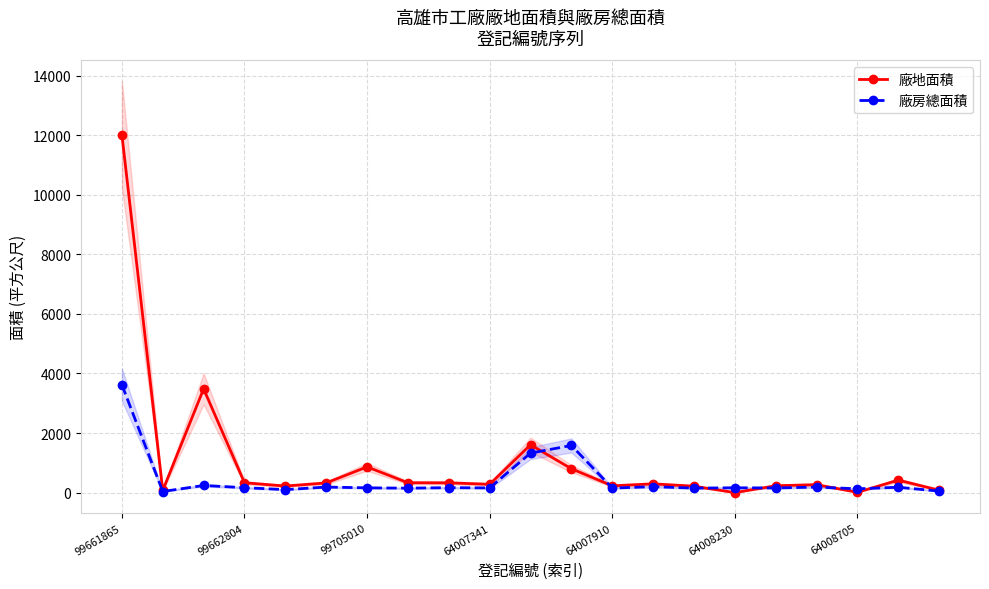

What is the highest value of the 廠地面積 series?

12015.0